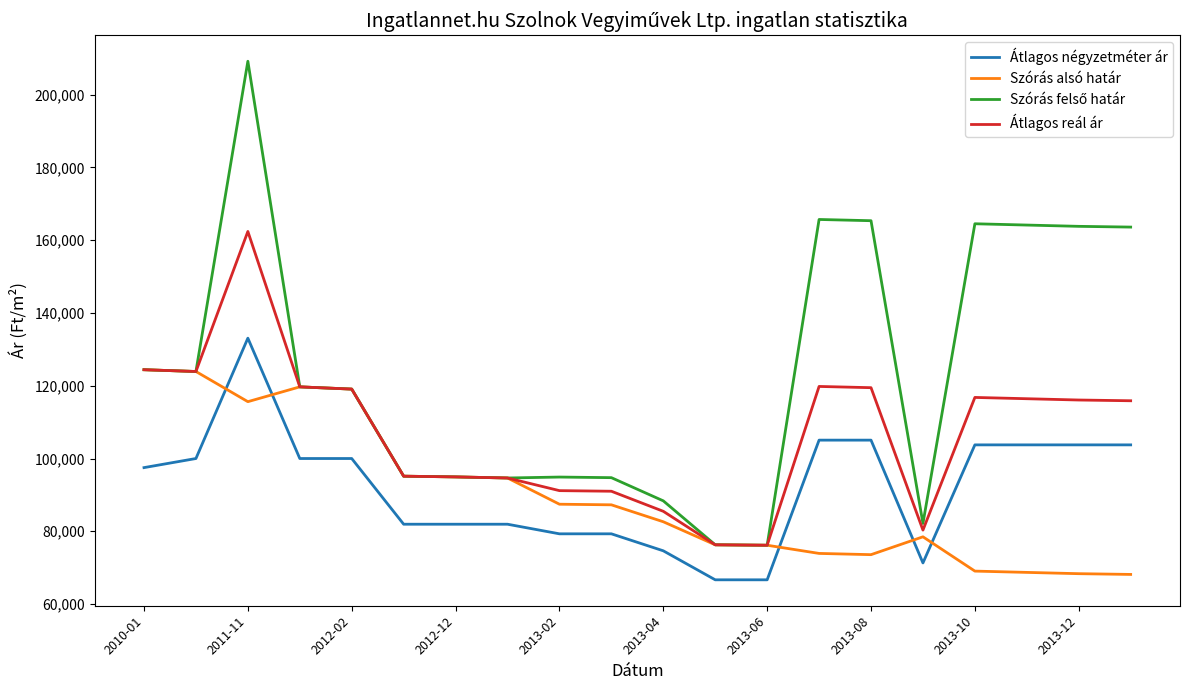

What is the greatest value displayed?

209177